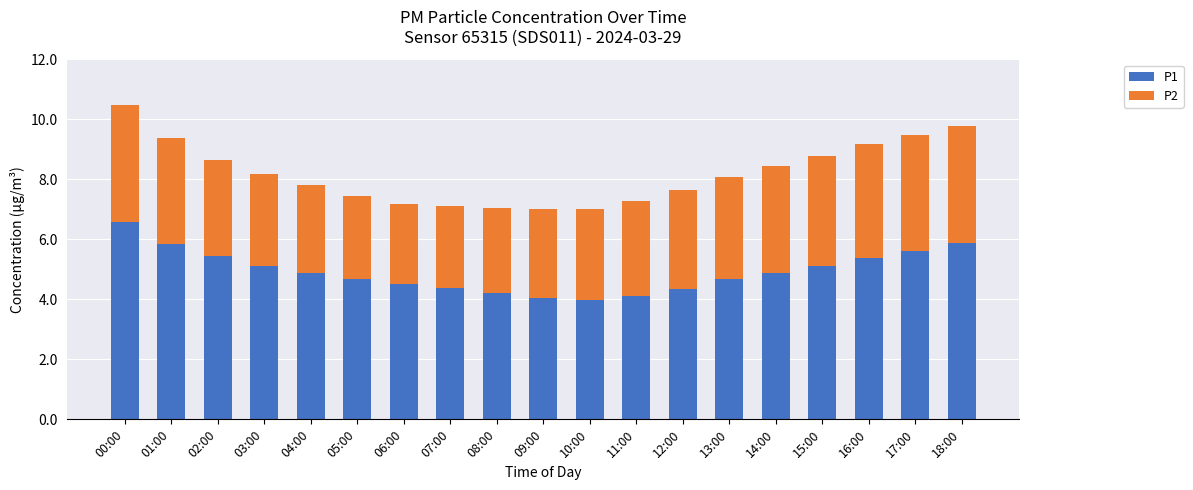

What is the difference between the maximum and minimum values in the P1 series?

2.6